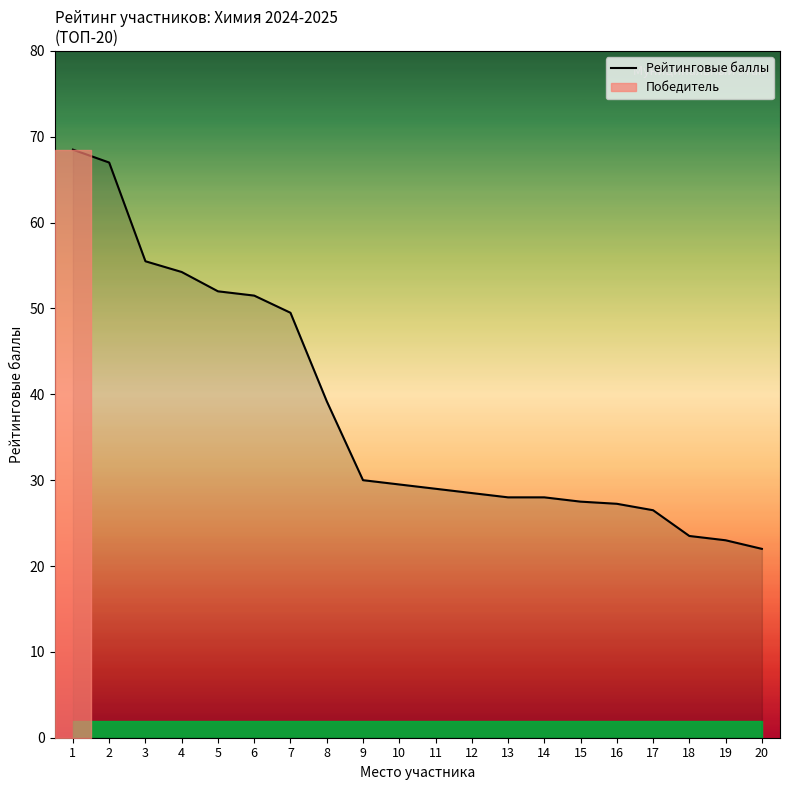

Does the chart display data point markers on the line(s)?

No